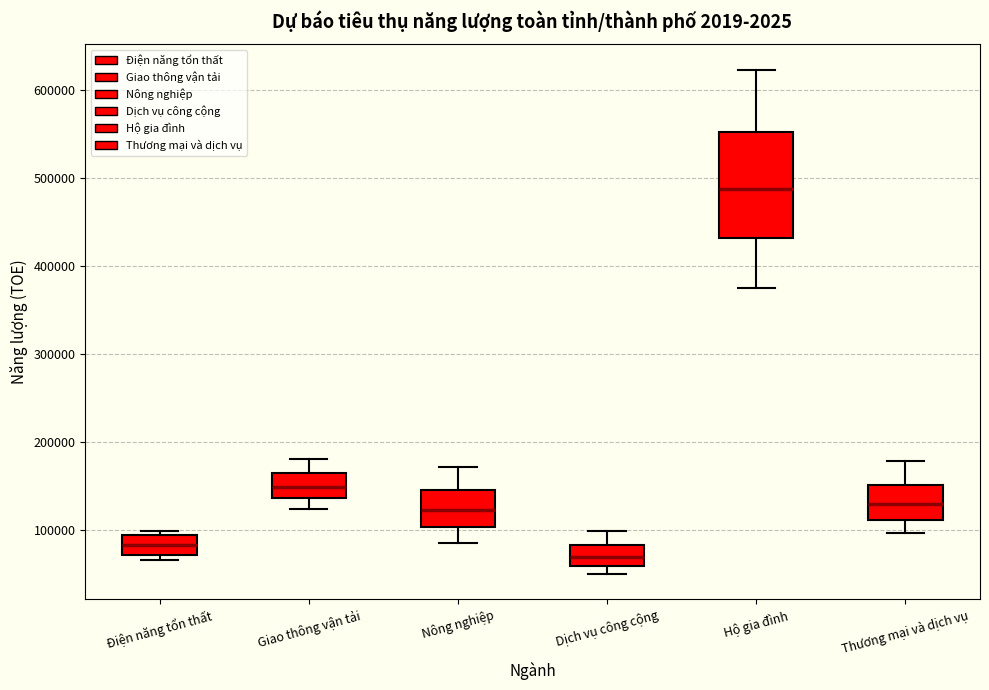

Reading left to right, transcribe this box plot: for each box, give where its median line is, the range the box spans, and where its two whiskers end, as read against the y-axis. The values are not printed on the chart, so give them approximately, as read against the axis.

Điện năng tổn thất: median 80000, box 70000 to 90000, whiskers 70000 (just below the box's lower edge) to 100000
Giao thông vận tải: median 150000, box 140000 to 160000, whiskers 120000 to 180000
Nông nghiệp: median 120000, box 100000 to 150000, whiskers 80000 to 170000
Dịch vụ công cộng: median 70000, box 60000 to 80000, whiskers 50000 to 100000
Hộ gia đình: median 490000, box 430000 to 550000, whiskers 380000 to 620000
Thương mại và dịch vụ: median 130000, box 110000 to 150000, whiskers 100000 to 180000